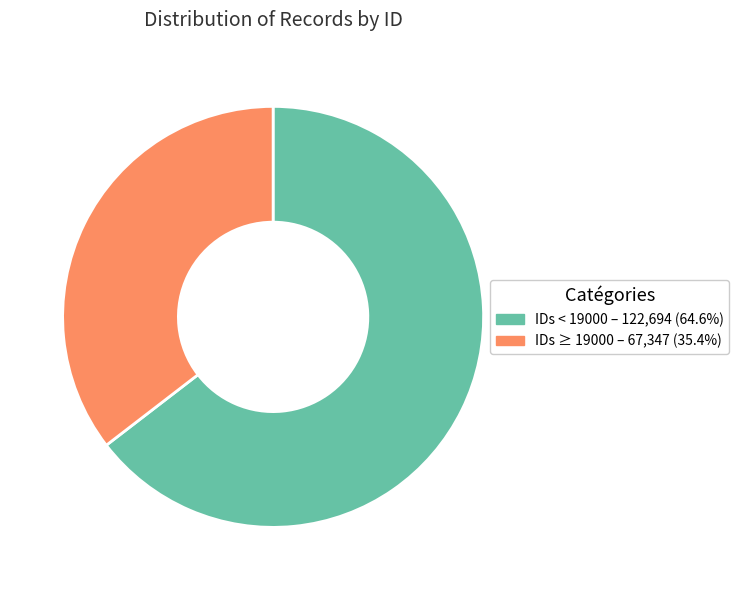

How many slices are in this pie chart?

2